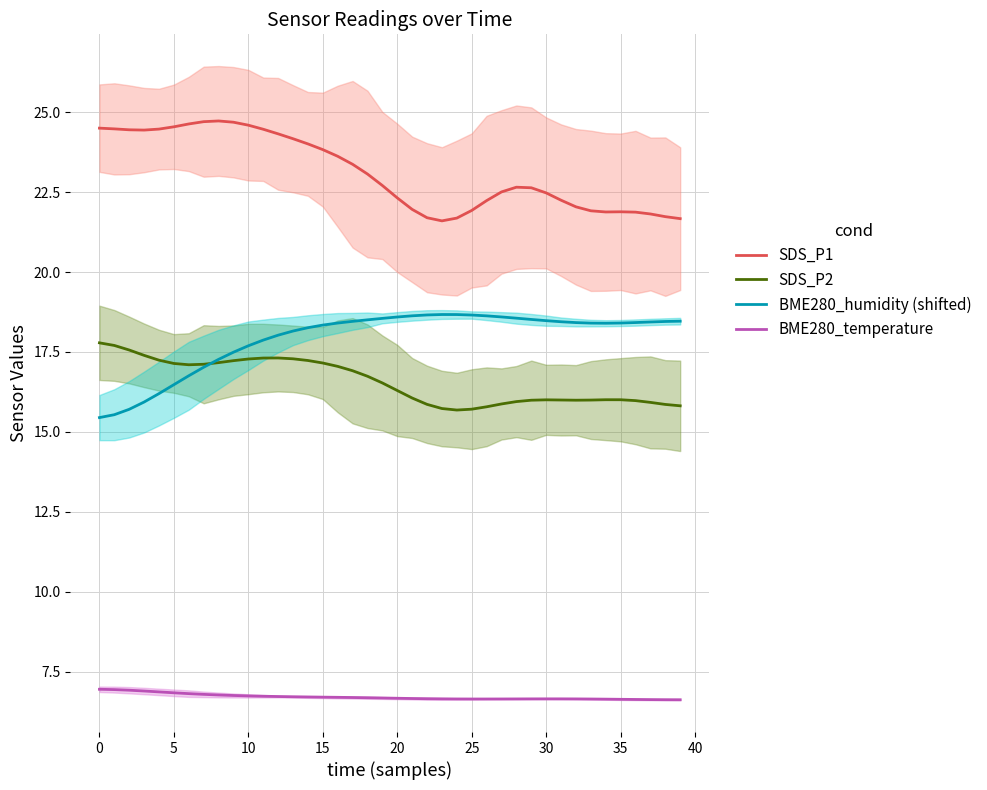

What is the average value of the SDS_P1 series?

23.1